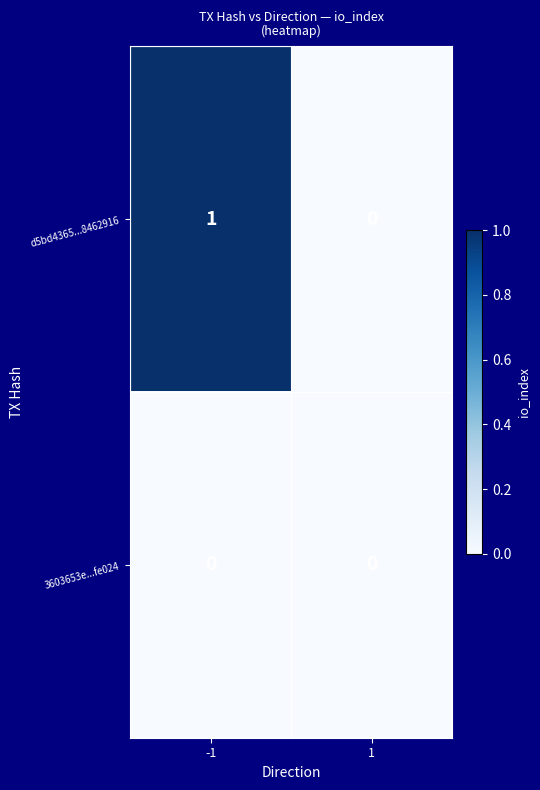

Rank the series by their average value, from lowest to highest.

3603653e...fe024, d5bd4365...8462916